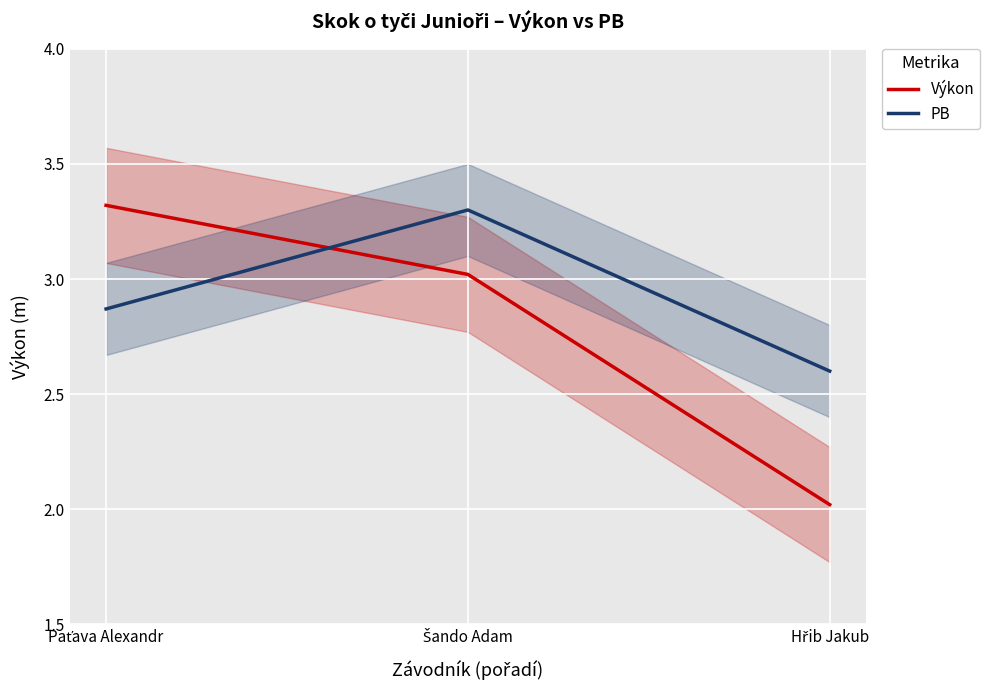

What is the highest value of the Výkon series?

3.3